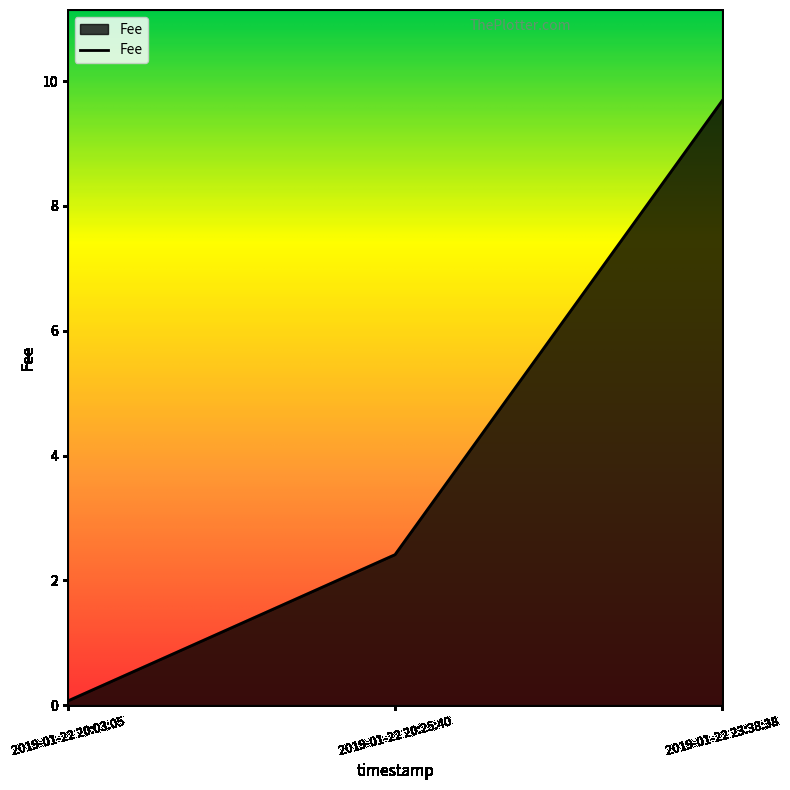

Between 2019-01-22 20:25:40 and 2019-01-22 23:38:38, which is larger?

2019-01-22 23:38:38